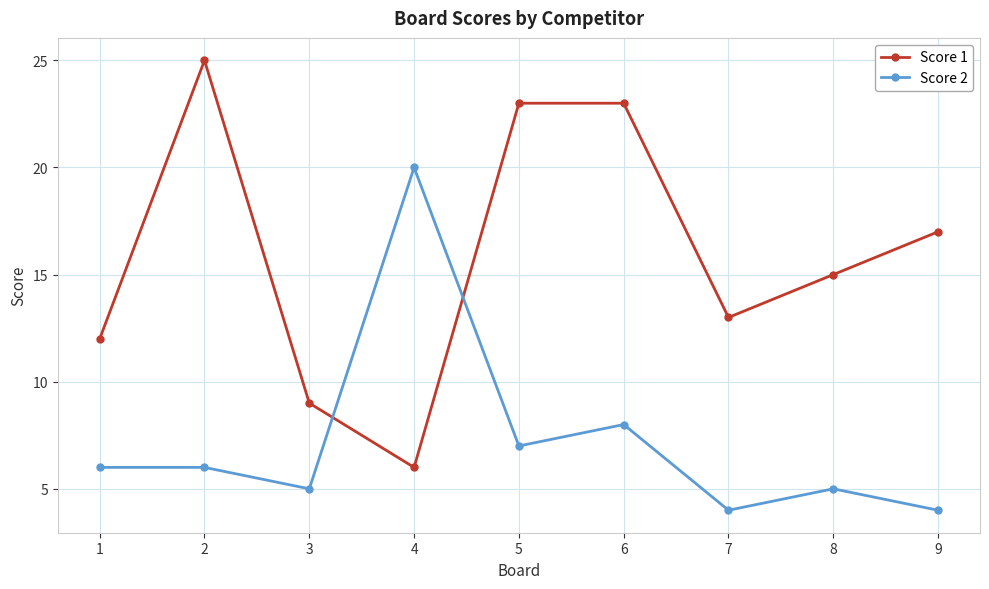

Where is the first local maximum for Score 1?

2